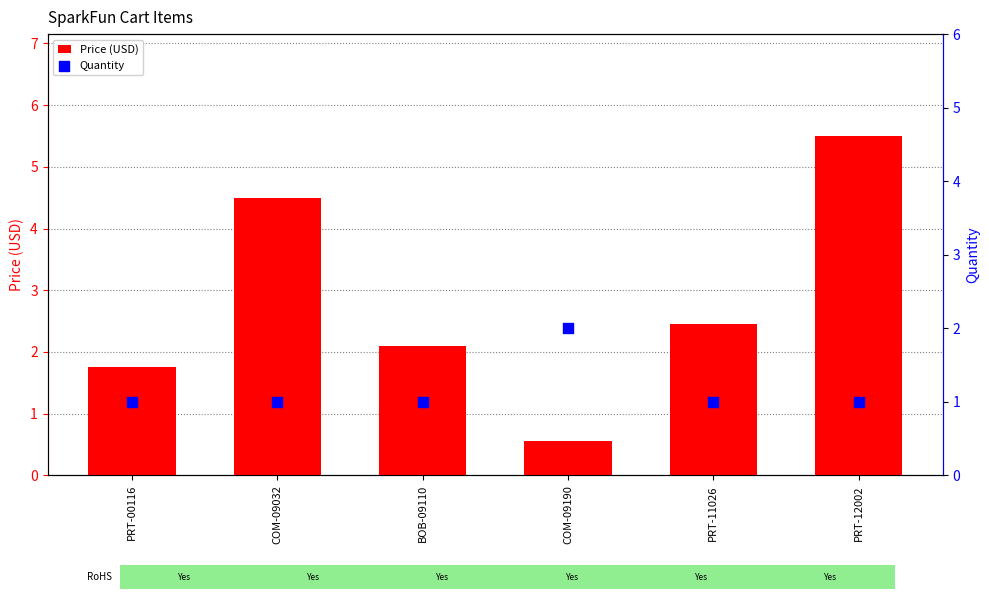

At which category is the sum across all series the highest?

PRT-12002